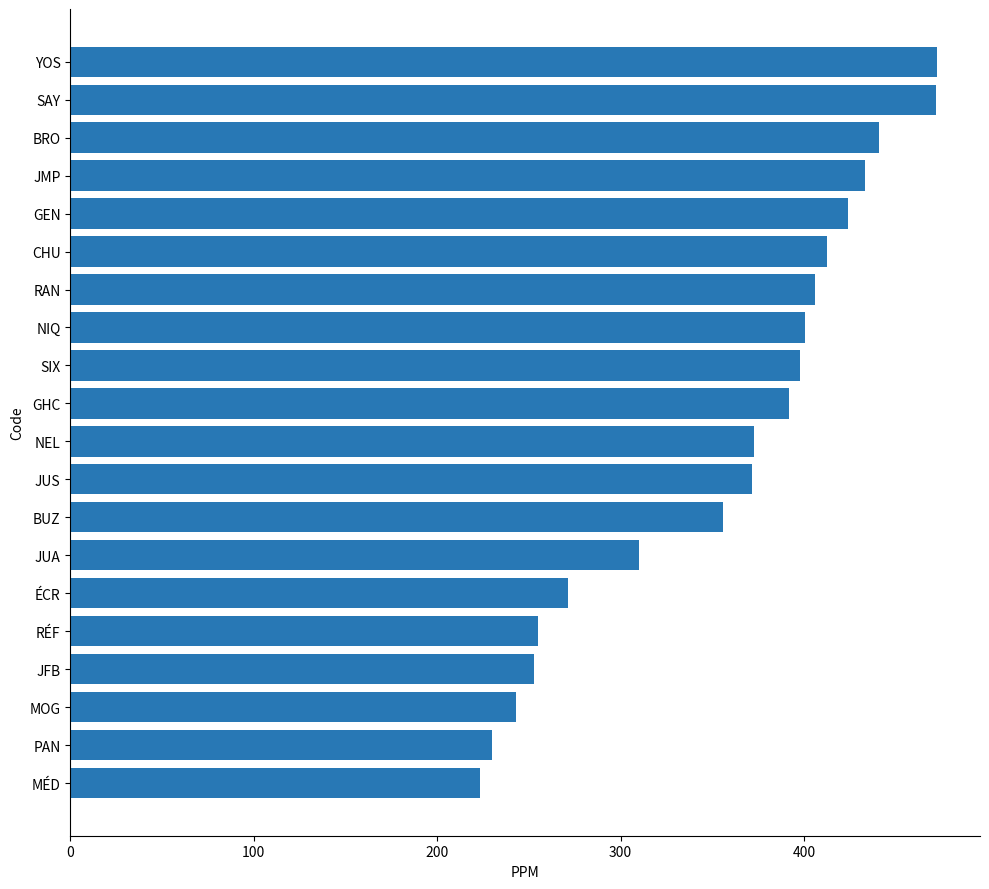

At which label is the value closest to 347?

BUZ